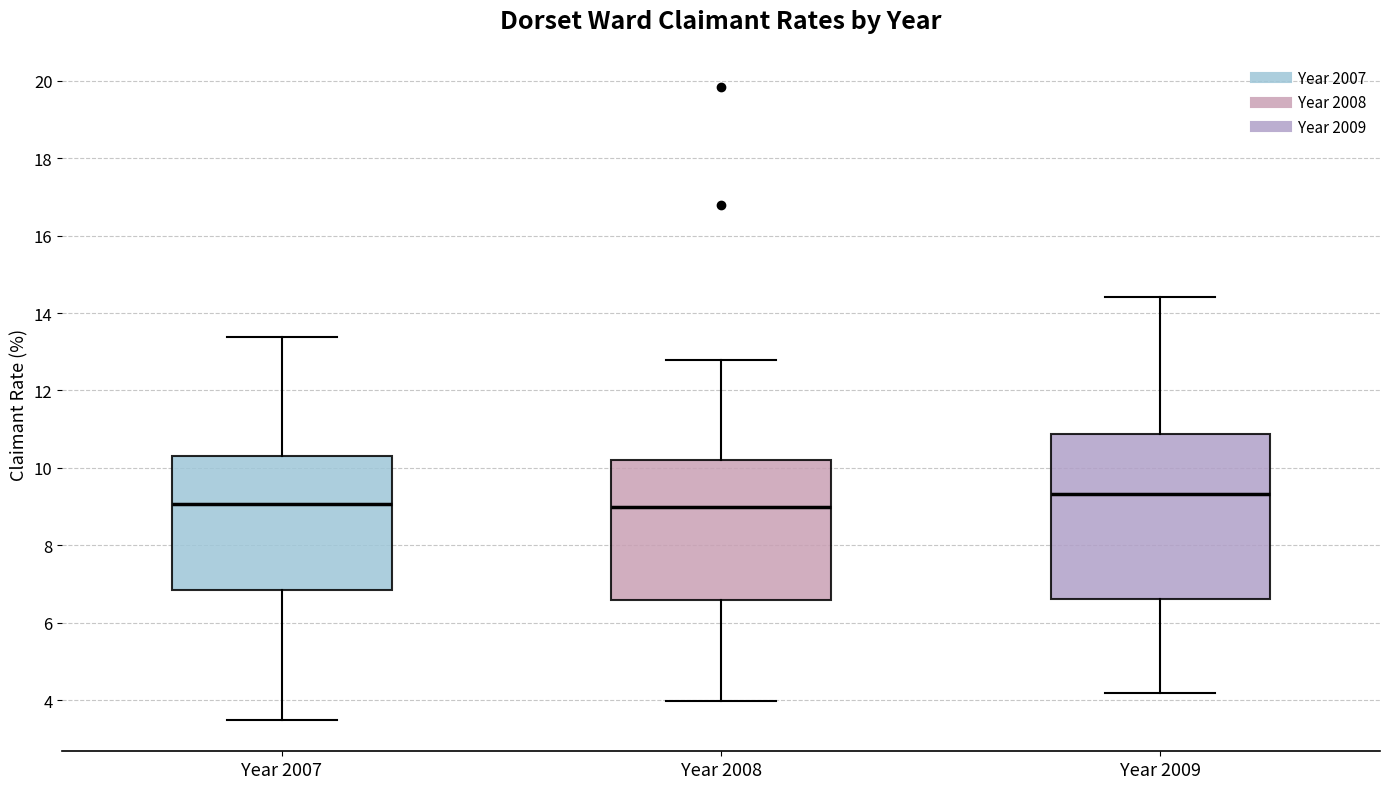

Comparing the boxes themselves (not the whiskers), which one is the tallest?

Year 2009